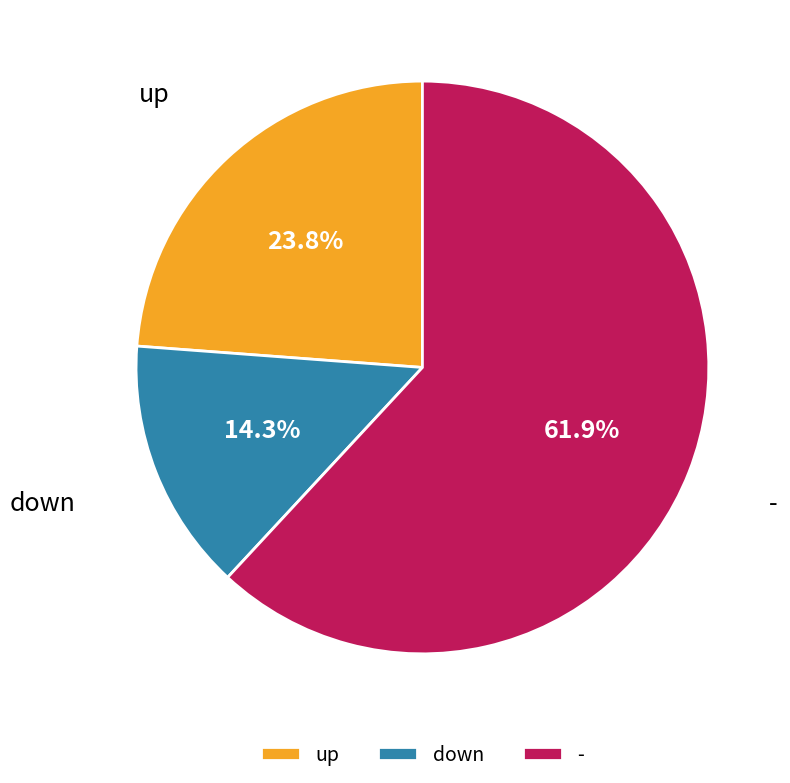

How much of the chart is everything except -?

38.1%